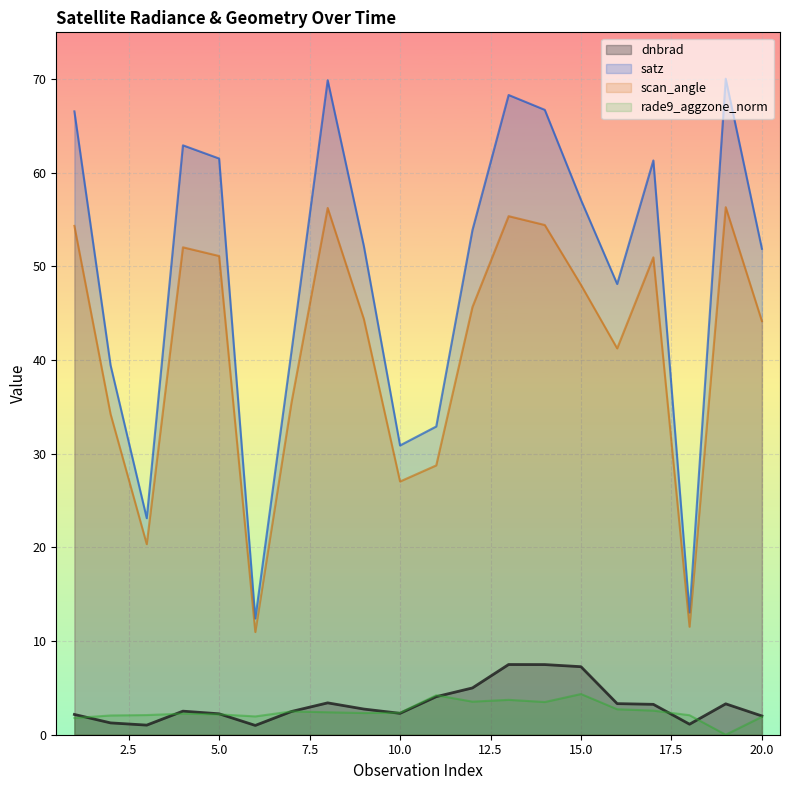

Rank the categories by dnbrad value from lowest to highest.

6, 3, 18, 2, 20, 1, 5, 10, 7, 4, 9, 17, 19, 16, 8, 11, 12, 15, 14, 13